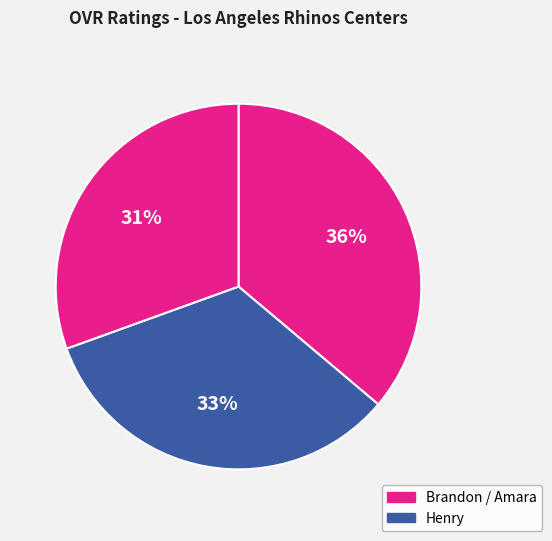

Does any single category account for the majority?

No